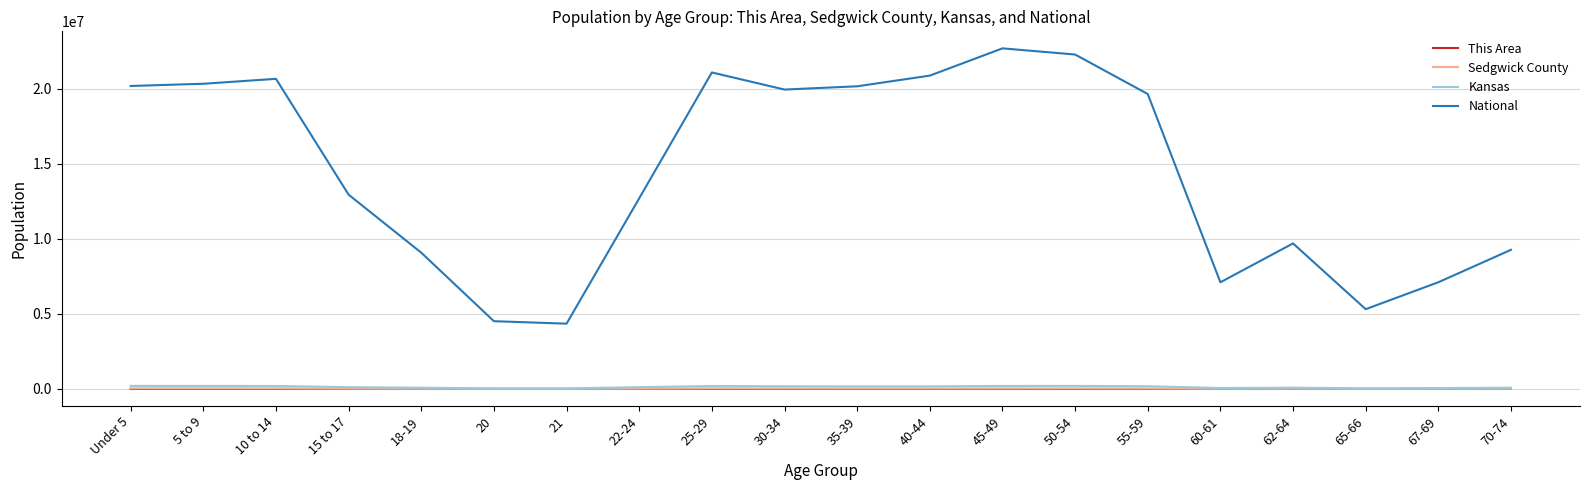

True or false: National and Sedgwick County intersect in this chart.

False